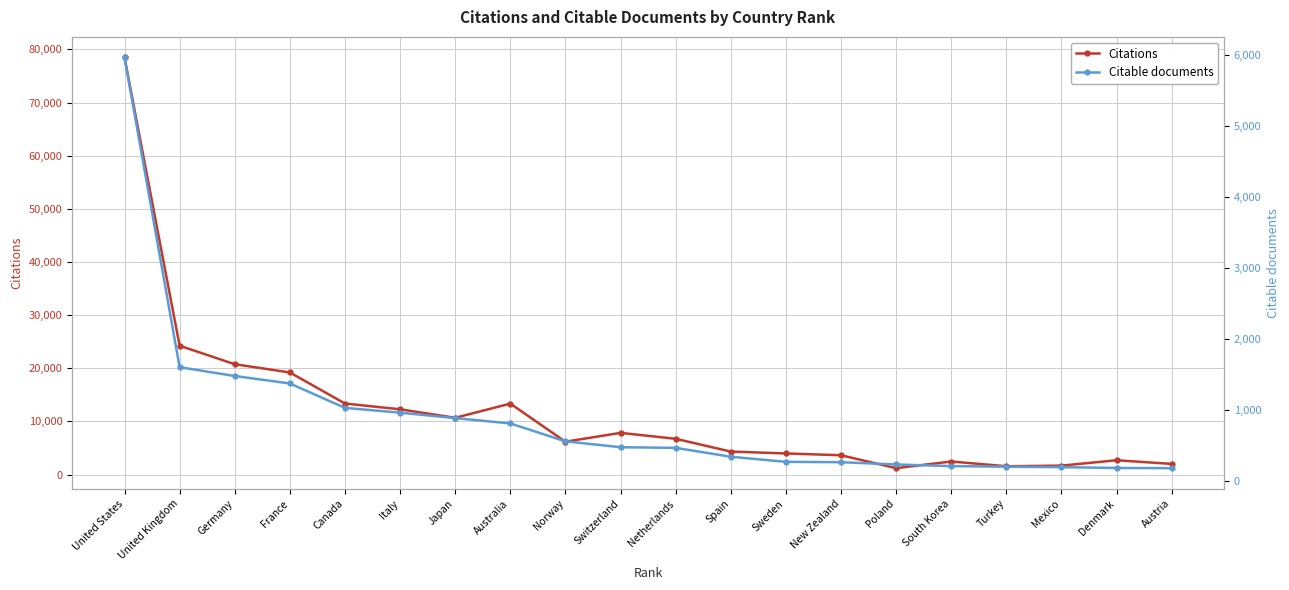

What is the highest value of the Citations series?

78484